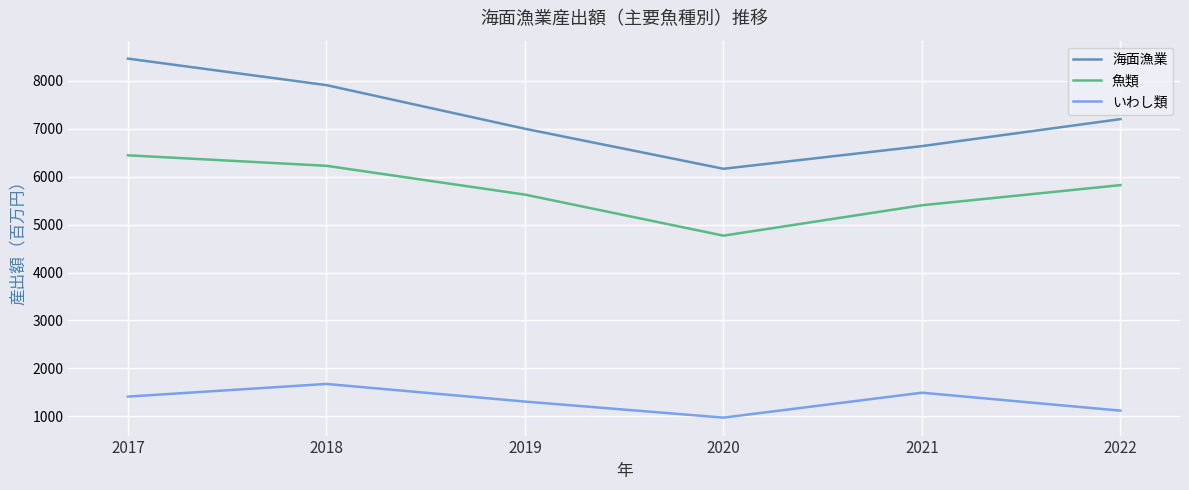

Count the number of categories in the chart.

6